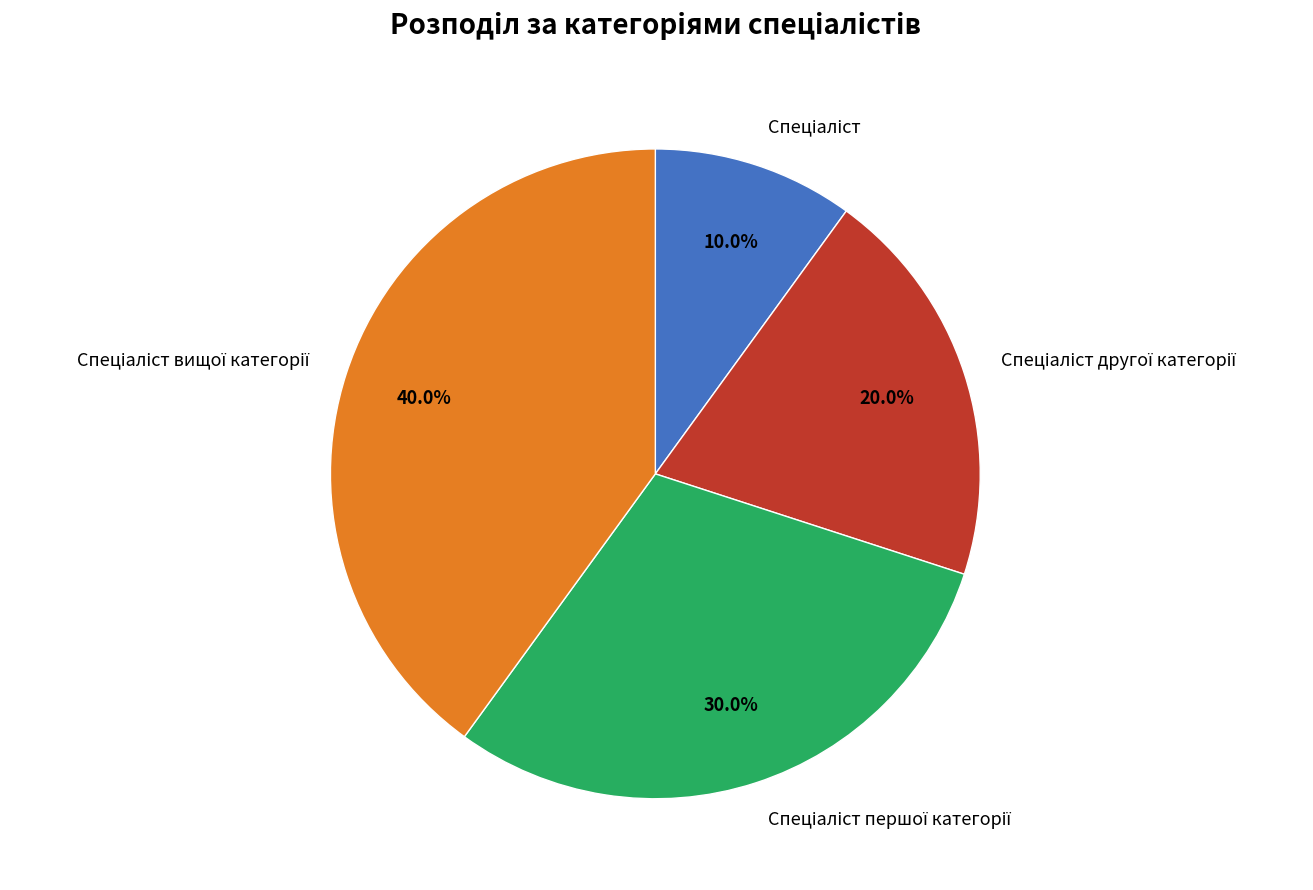

Is there any slice that represents more than half of the pie?

No